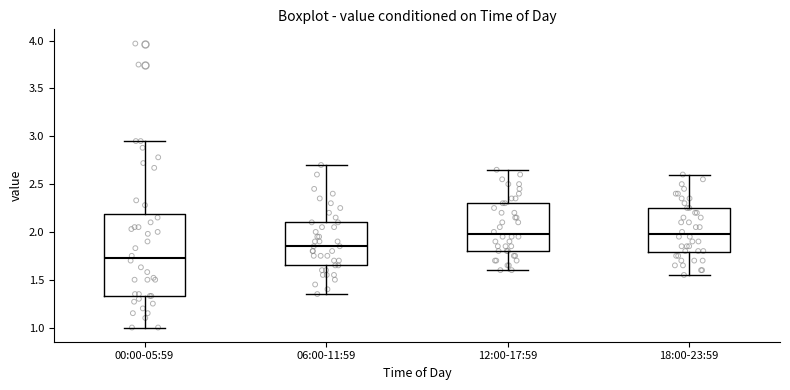

Reading left to right, transcribe this box plot: for each box, give where its median line is, the range the box spans, and where its two whiskers end, as read against the y-axis. The values are not printed on the chart, so give them approximately, as read against the axis.

00:00-05:59: median 1.75, box 1.35 to 2.20, whiskers 1.00 to 2.95
06:00-11:59: median 1.85, box 1.65 to 2.10, whiskers 1.35 to 2.70
12:00-17:59: median 2.00, box 1.80 to 2.30, whiskers 1.60 to 2.65
18:00-23:59: median 2.00, box 1.80 to 2.25, whiskers 1.55 to 2.60